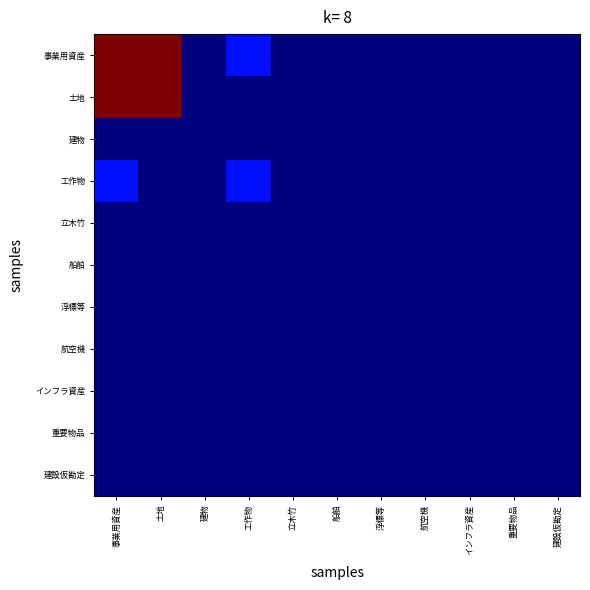

Reading left to right, extract all data points from this chart.

事業用資産: 事業用資産=4296577228	土地=4290165628	建物=0	工作物=6411600	立木竹=0	船舶=0	浮標等=0	航空機=0	インフラ資産=0	重要物品=0	建設仮勘定=0
土地: 事業用資産=4290165628	土地=4290165628	建物=0	工作物=0	立木竹=0	船舶=0	浮標等=0	航空機=0	インフラ資産=0	重要物品=0	建設仮勘定=0
建物: 事業用資産=0	土地=0	建物=0	工作物=0	立木竹=0	船舶=0	浮標等=0	航空機=0	インフラ資産=0	重要物品=0	建設仮勘定=0
工作物: 事業用資産=6411600	土地=0	建物=0	工作物=6411600	立木竹=0	船舶=0	浮標等=0	航空機=0	インフラ資産=0	重要物品=0	建設仮勘定=0
立木竹: 事業用資産=0	土地=0	建物=0	工作物=0	立木竹=0	船舶=0	浮標等=0	航空機=0	インフラ資産=0	重要物品=0	建設仮勘定=0
船舶: 事業用資産=0	土地=0	建物=0	工作物=0	立木竹=0	船舶=0	浮標等=0	航空機=0	インフラ資産=0	重要物品=0	建設仮勘定=0
浮標等: 事業用資産=0	土地=0	建物=0	工作物=0	立木竹=0	船舶=0	浮標等=0	航空機=0	インフラ資産=0	重要物品=0	建設仮勘定=0
航空機: 事業用資産=0	土地=0	建物=0	工作物=0	立木竹=0	船舶=0	浮標等=0	航空機=0	インフラ資産=0	重要物品=0	建設仮勘定=0
インフラ資産: 事業用資産=0	土地=0	建物=0	工作物=0	立木竹=0	船舶=0	浮標等=0	航空機=0	インフラ資産=0	重要物品=0	建設仮勘定=0
重要物品: 事業用資産=0	土地=0	建物=0	工作物=0	立木竹=0	船舶=0	浮標等=0	航空機=0	インフラ資産=0	重要物品=0	建設仮勘定=0
建設仮勘定: 事業用資産=0	土地=0	建物=0	工作物=0	立木竹=0	船舶=0	浮標等=0	航空機=0	インフラ資産=0	重要物品=0	建設仮勘定=0